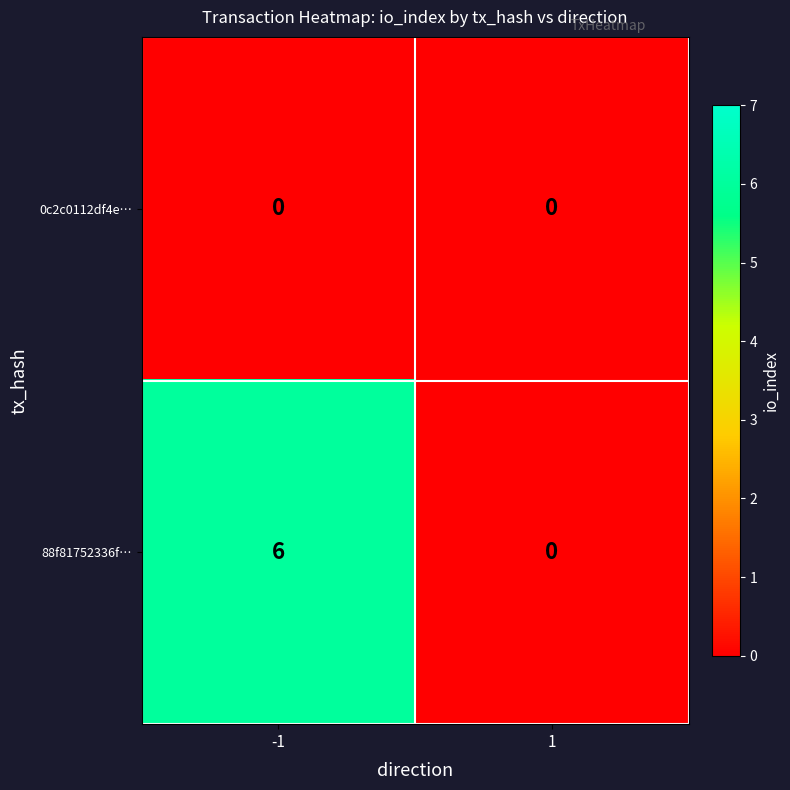

Between -1 and 1, which series saw the biggest shift?

88f81752336f…